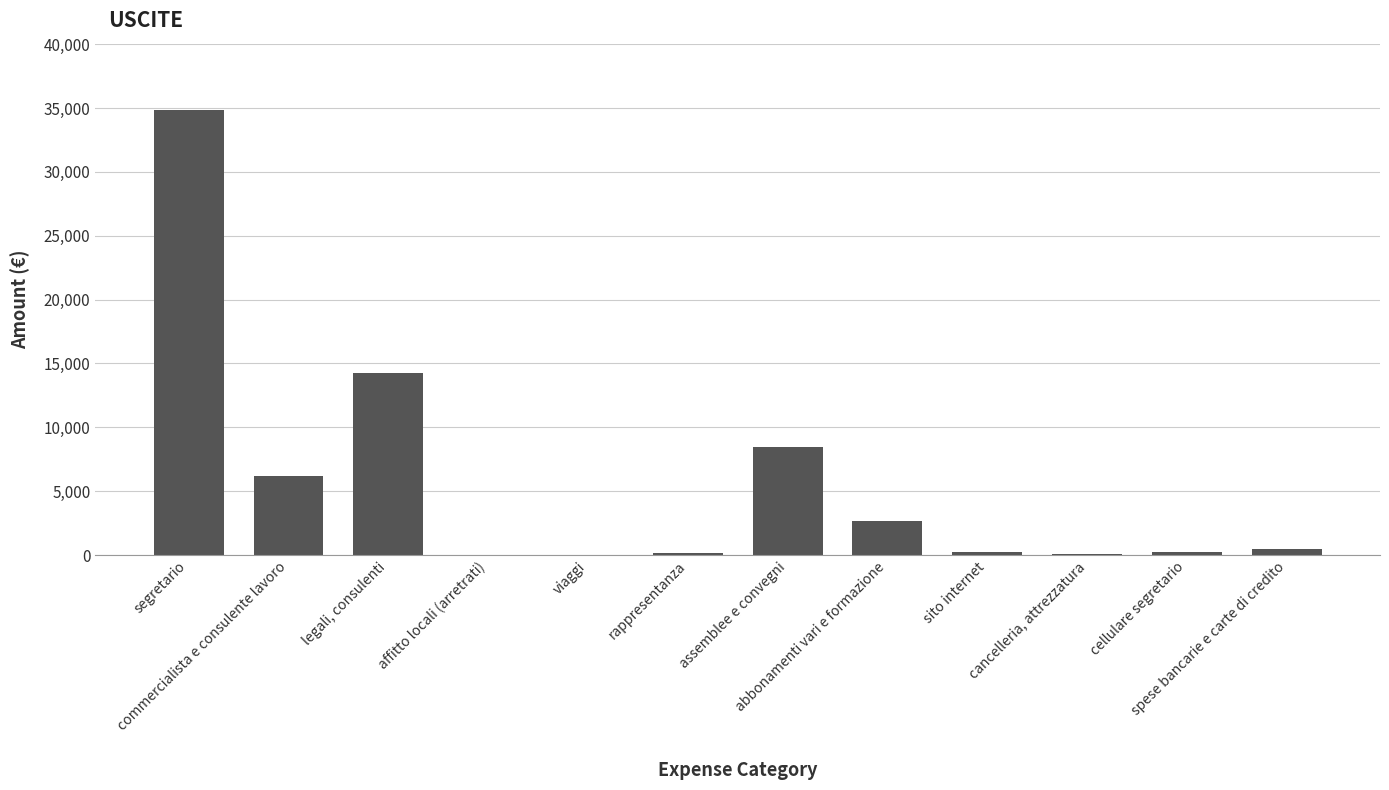

What is the sum of all values?

67524.1